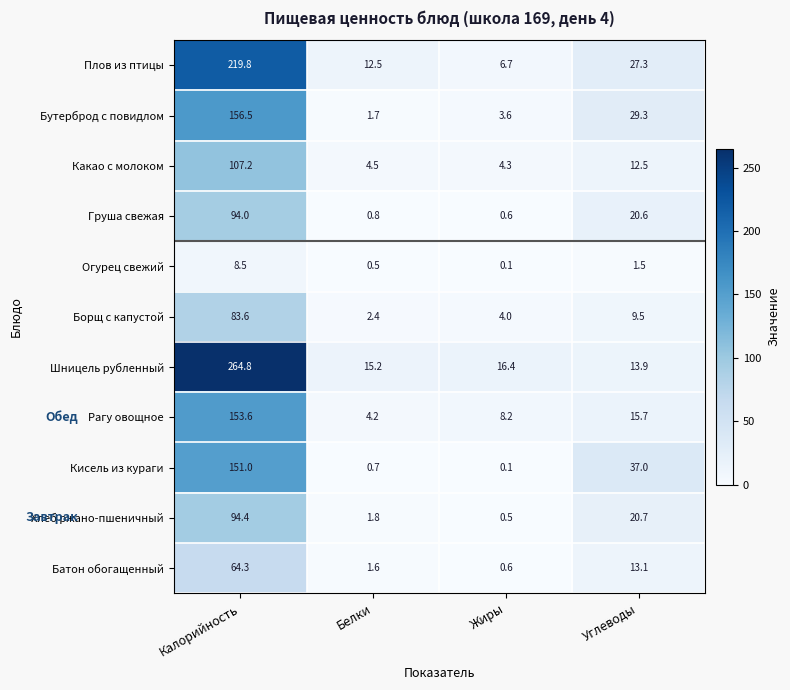

The Кисель из кураги series shows 36.3 at Калорийность. True or false?

False